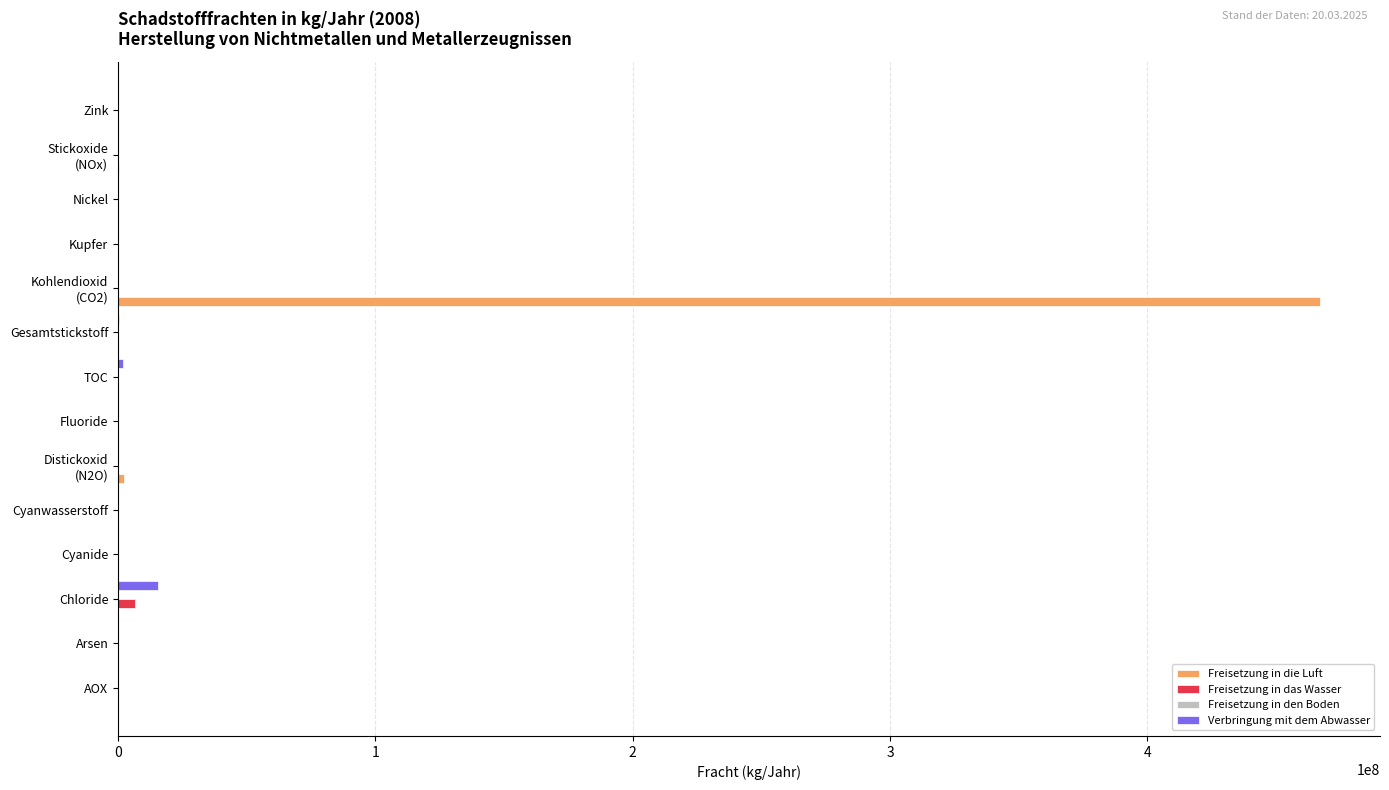

How many values in the Freisetzung in das Wasser series exceed 0?

6